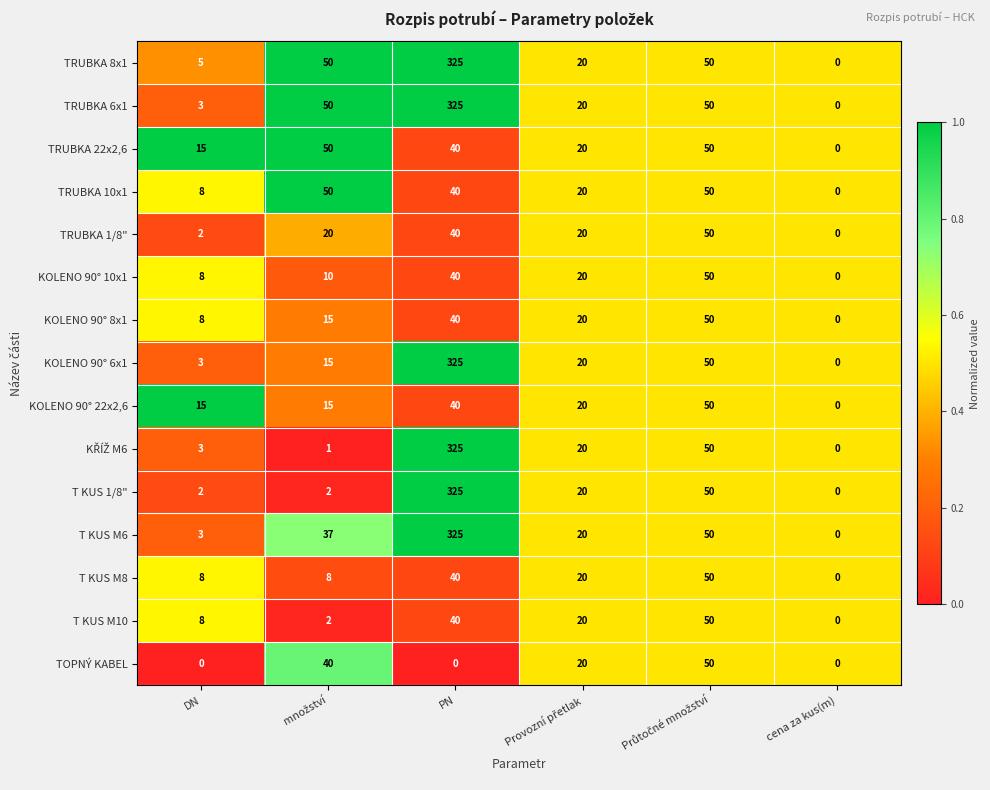

True or false: KOLENO 90° 22x2,6 has a value of 10 at DN.

False